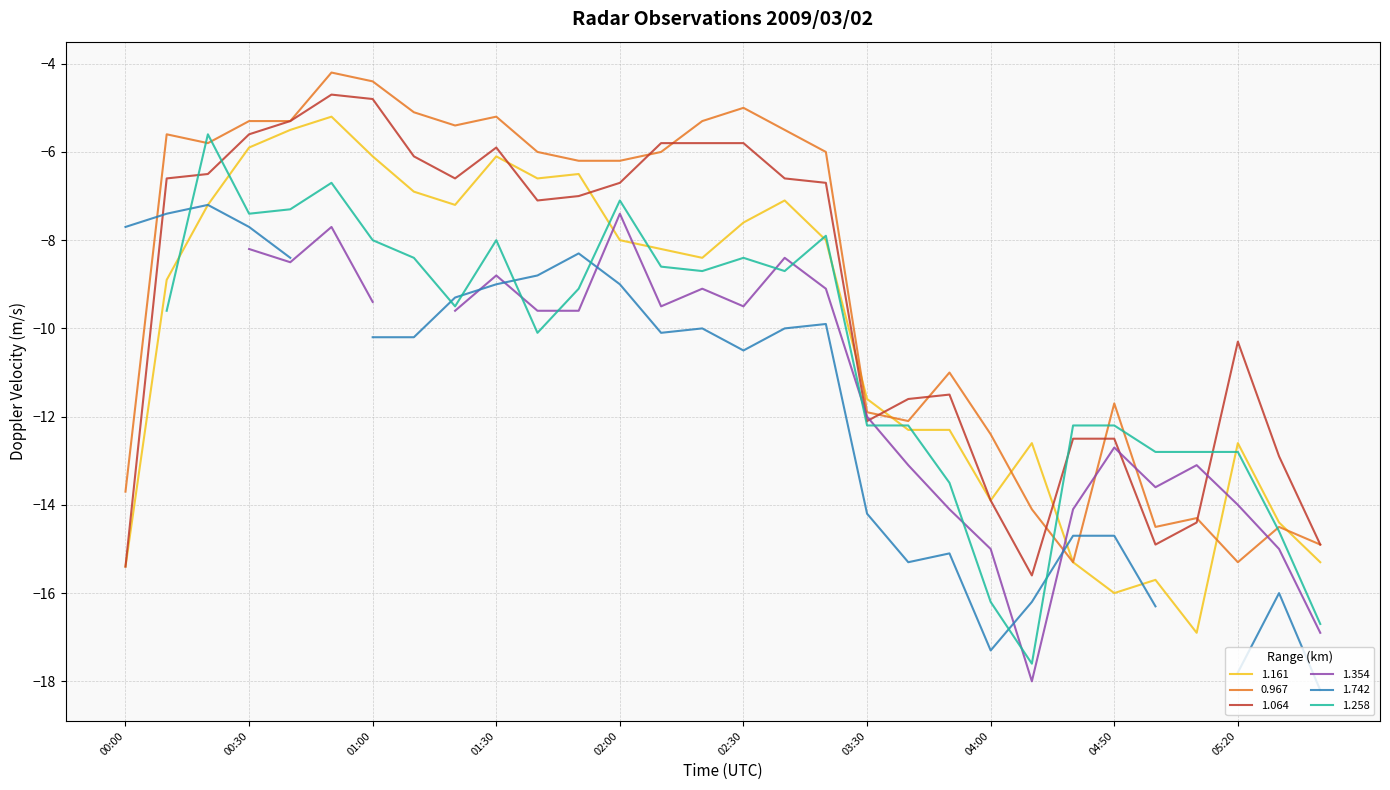

Does the chart have visible grid lines?

Yes